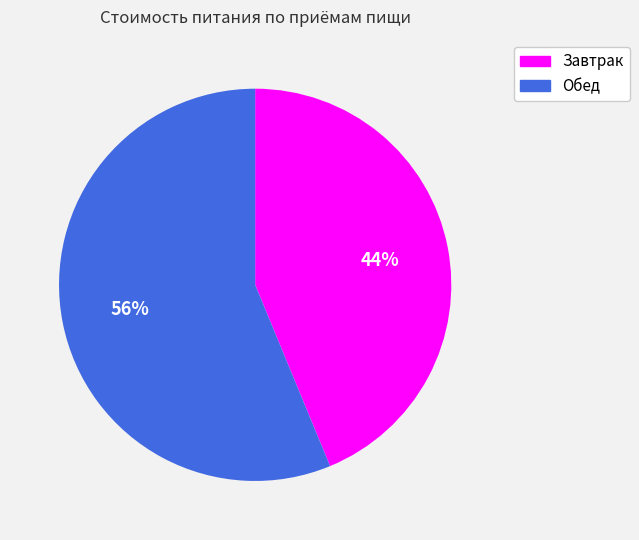

How many segments does this pie chart have?

2